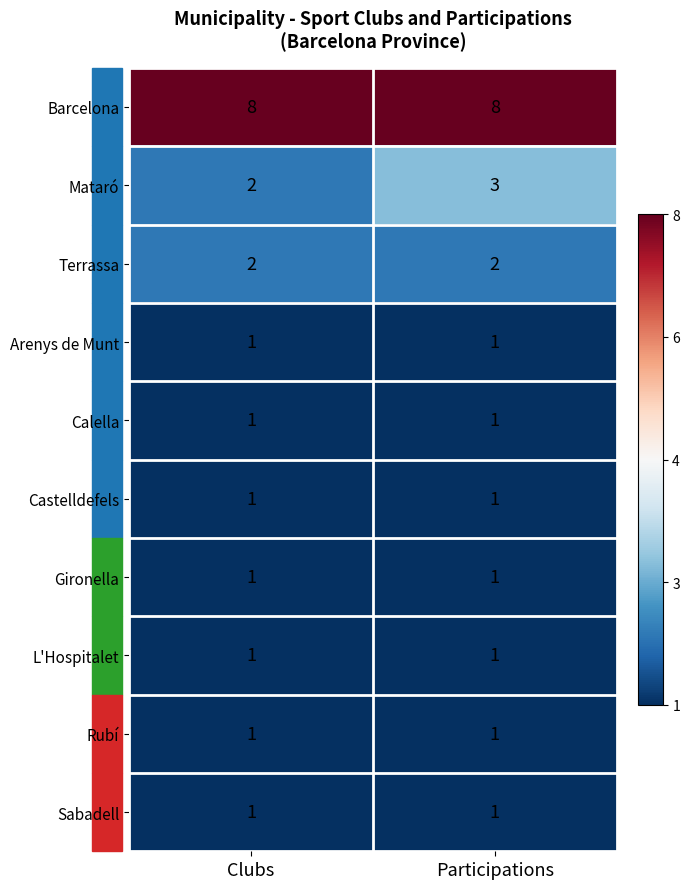

The Arenys de Munt series shows 0 at Clubs. True or false?

False